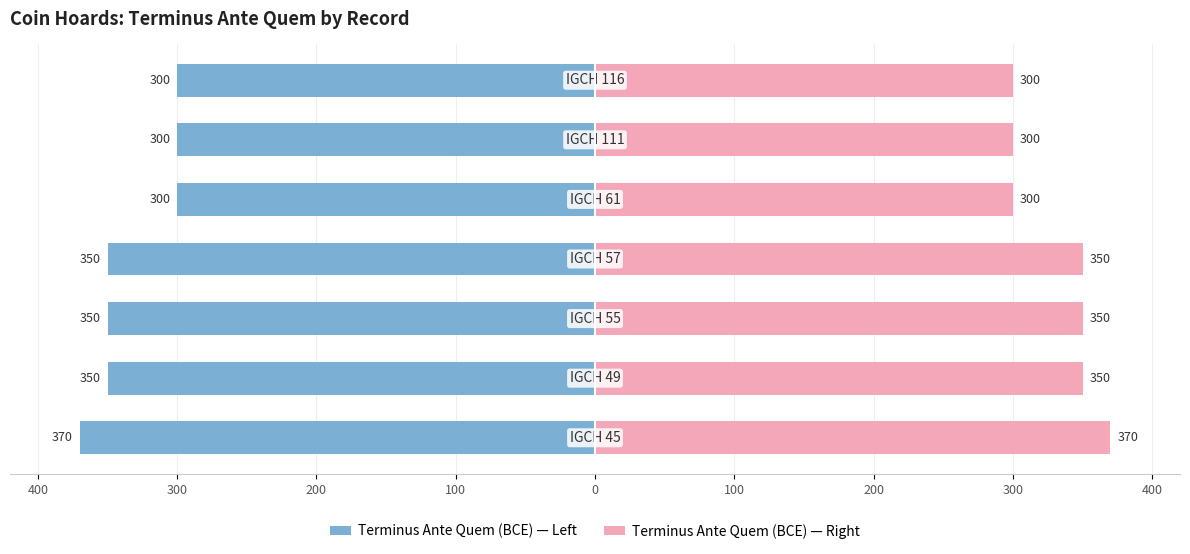

What is the difference between the maximum and minimum values in the Terminus Ante Quem (BCE) — Left series?

70